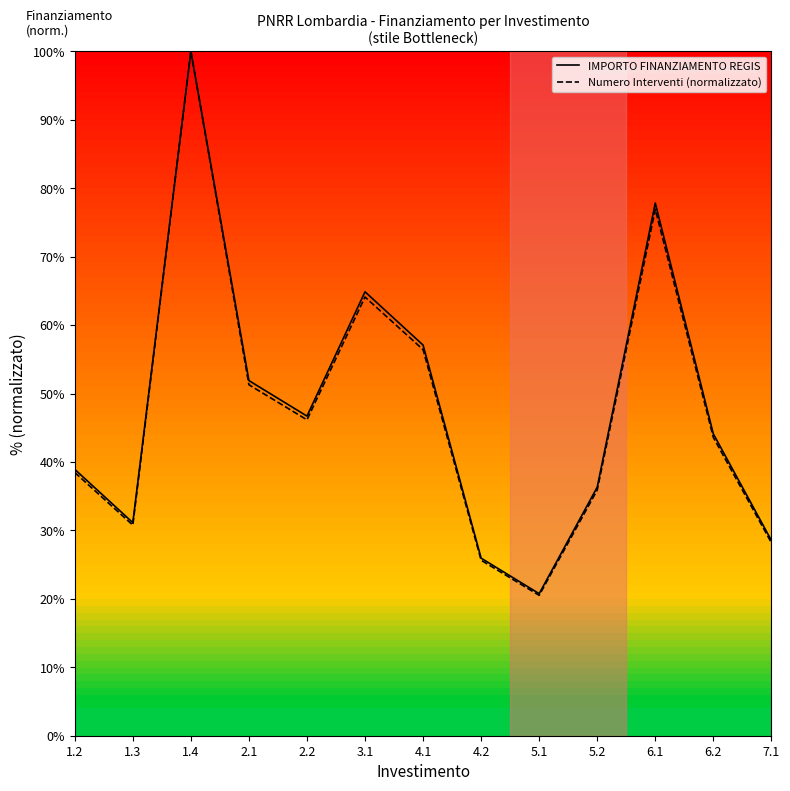

What position from the left is 1.4?

3